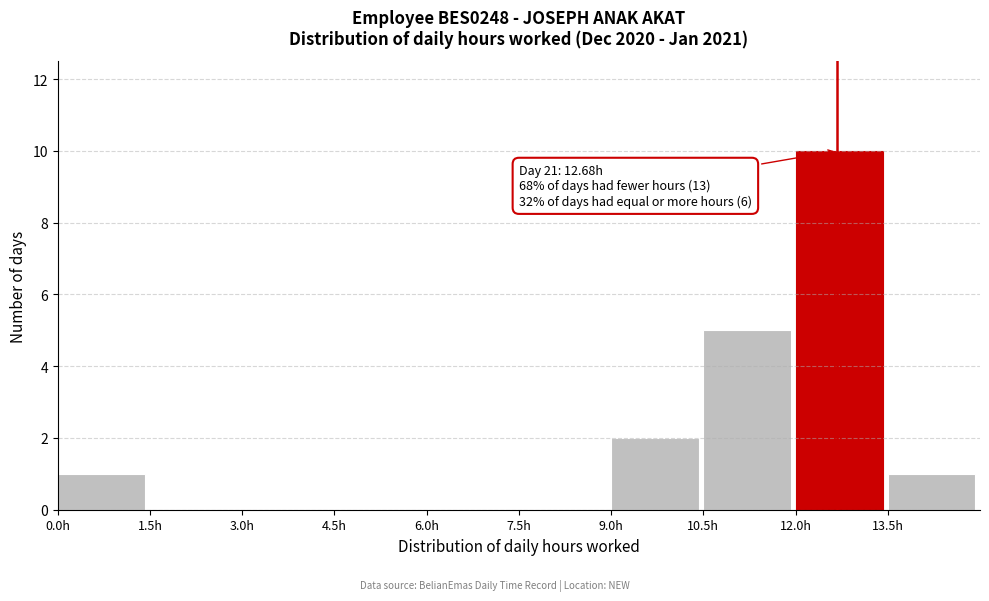

Which range on the x-axis has the tallest bar?

12.0 to 13.5